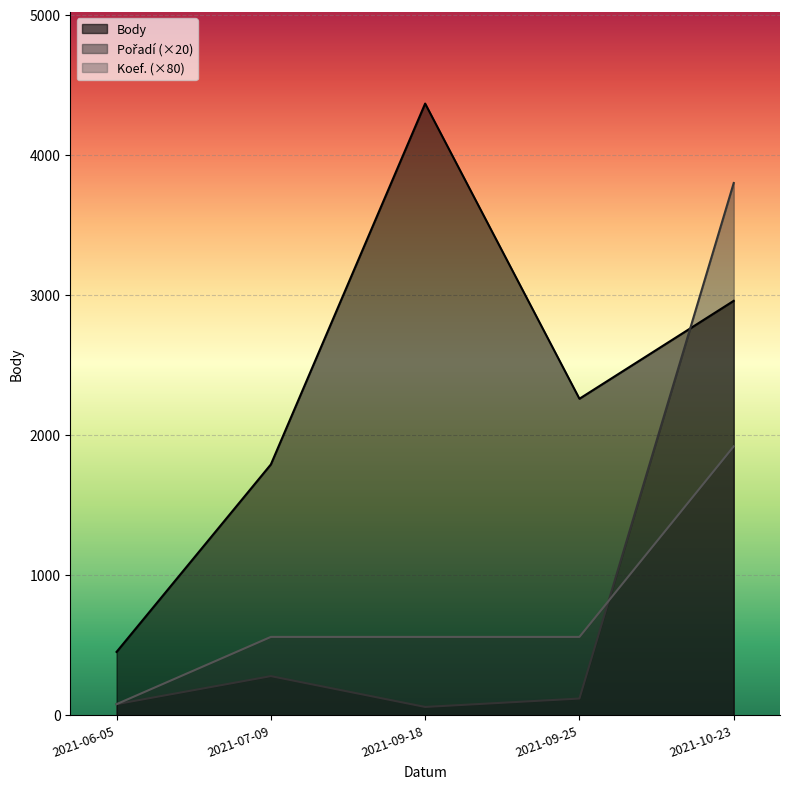

What is the difference between the highest and lowest values at 2021-10-23?

1880